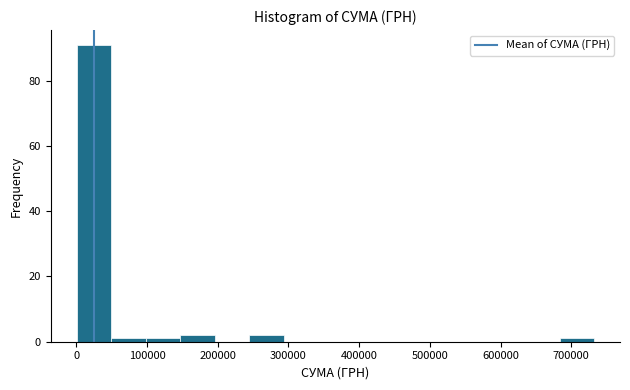

Reading left to right, list every bar in this chart as the range it spans on the x-axis followed by its height. Neither the bar edges nor the heights are printed on the chart, so give them approximately, as read against the axes.

0 to 50000: 92
50000 to 100000: under 2
100000 to 150000: under 2
150000 to 200000: 2
200000 to 240000: 0
240000 to 290000: 2
290000 to 340000: 0
340000 to 390000: 0
390000 to 440000: 0
440000 to 490000: 0
490000 to 540000: 0
540000 to 590000: 0
590000 to 630000: 0
630000 to 680000: 0
680000 to 730000: under 2